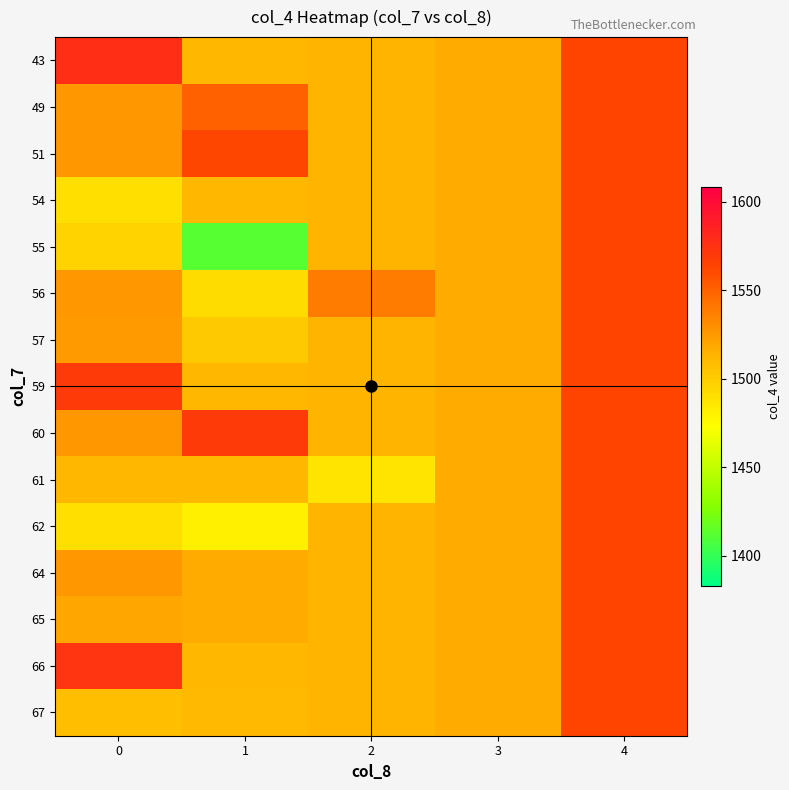

List the series in order of their peak value, lowest first.

49, 51, 54, 55, 56, 57, 61, 62, 64, 65, 67, 59, 60, 66, 43